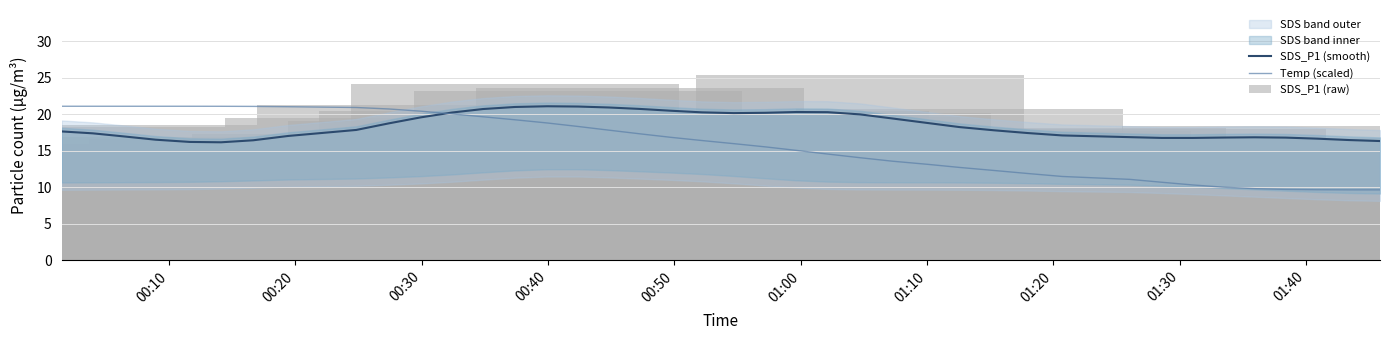

Is the value of SDS_P1 (smooth) at 34 greater than the value of SDS_P1 (raw) at 34?

Yes